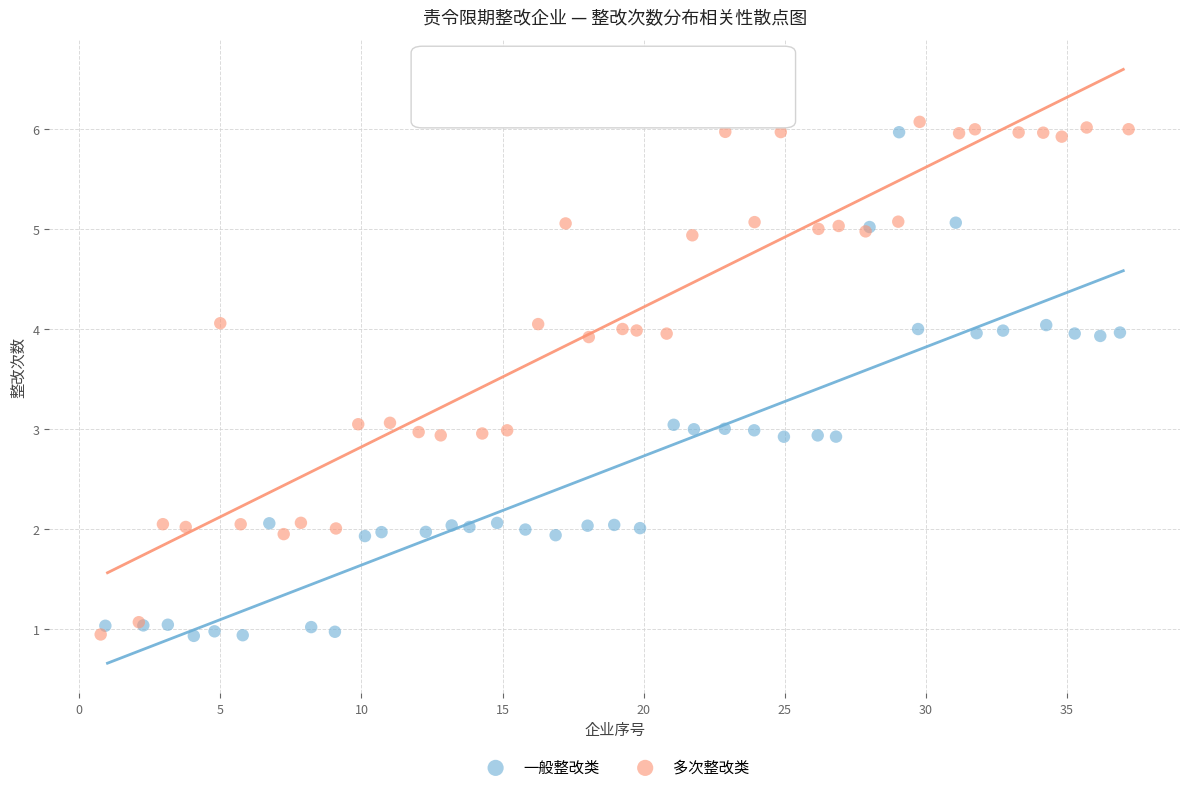

Which series contains the highest Y value?

多次整改类